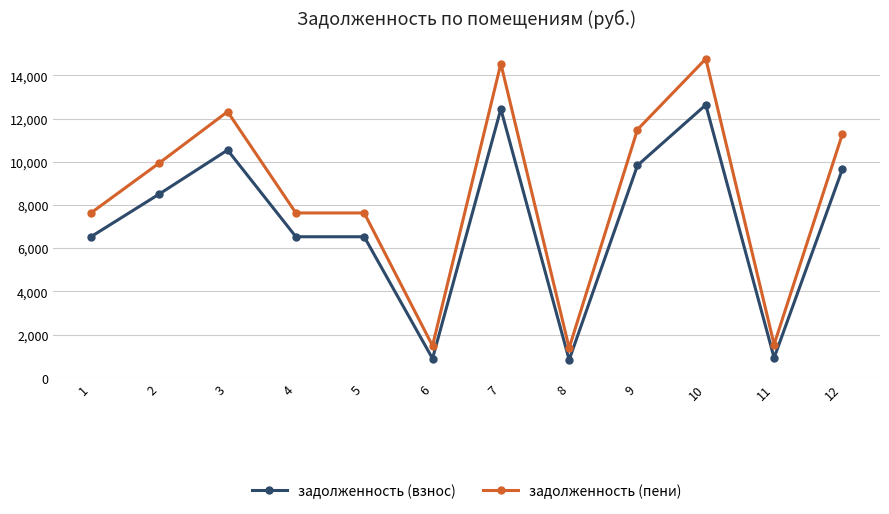

At how many categories does at least one series exceed 4514?

9